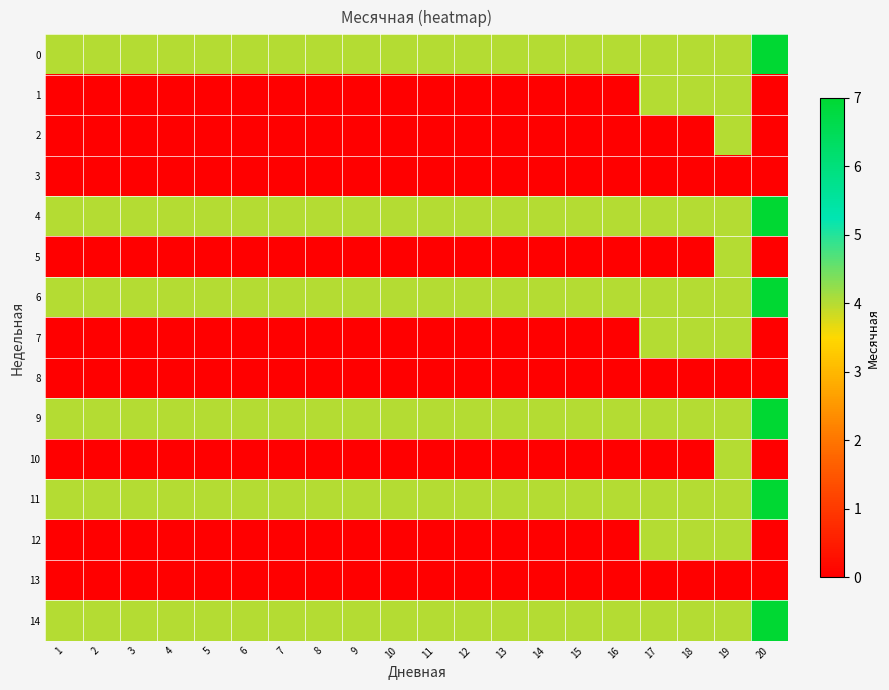

At how many categories does at least one series exceed 4?

1